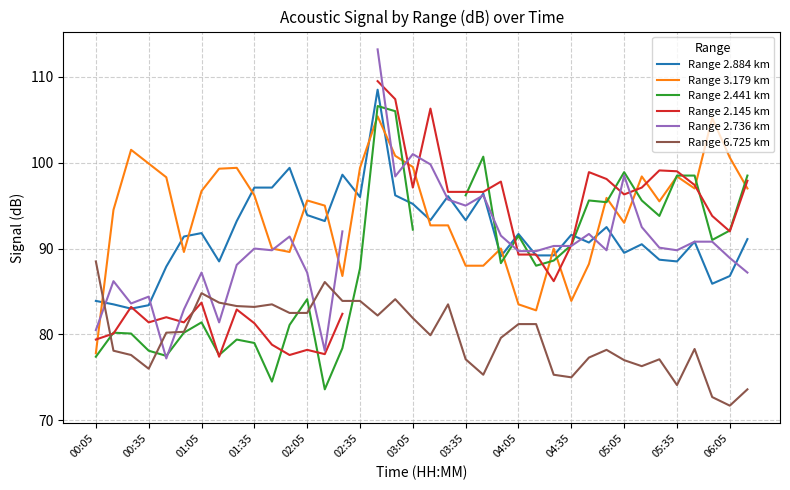

True or false: Range 6.725 km has more than 0 points higher than both neighbors.

True